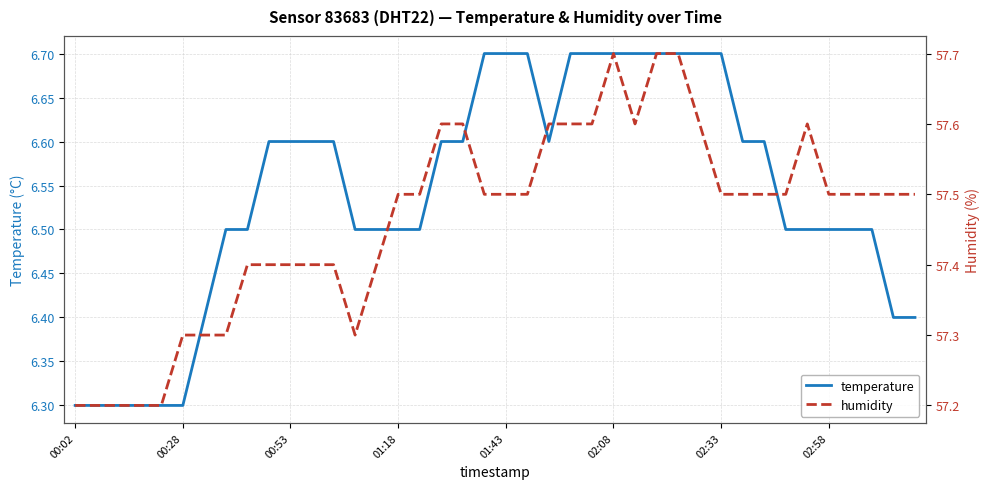

What position from the right is 19?

21